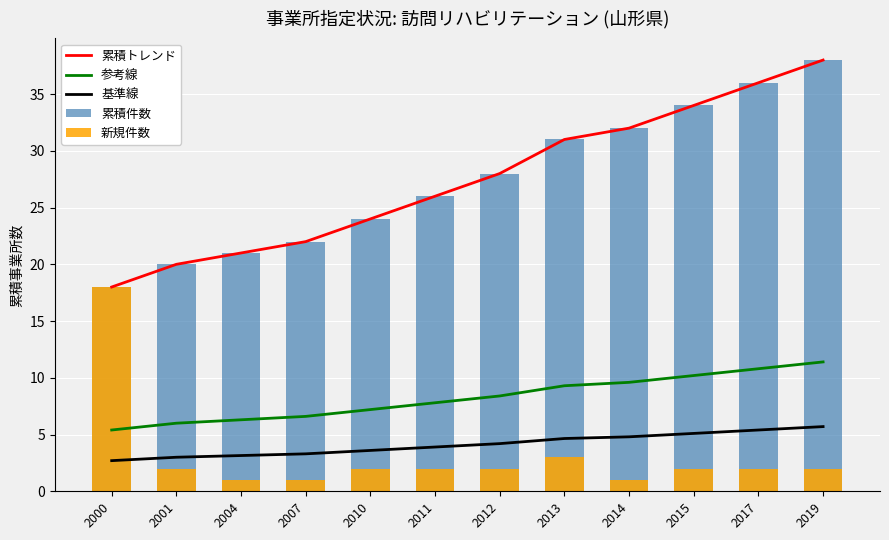

Which category has the highest value in the 基準線 series?

2019